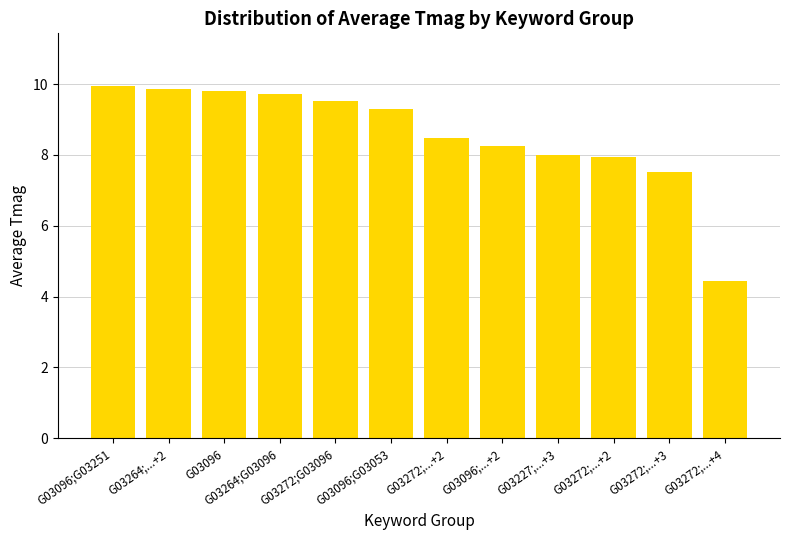

Does the chart contain any negative values?

No